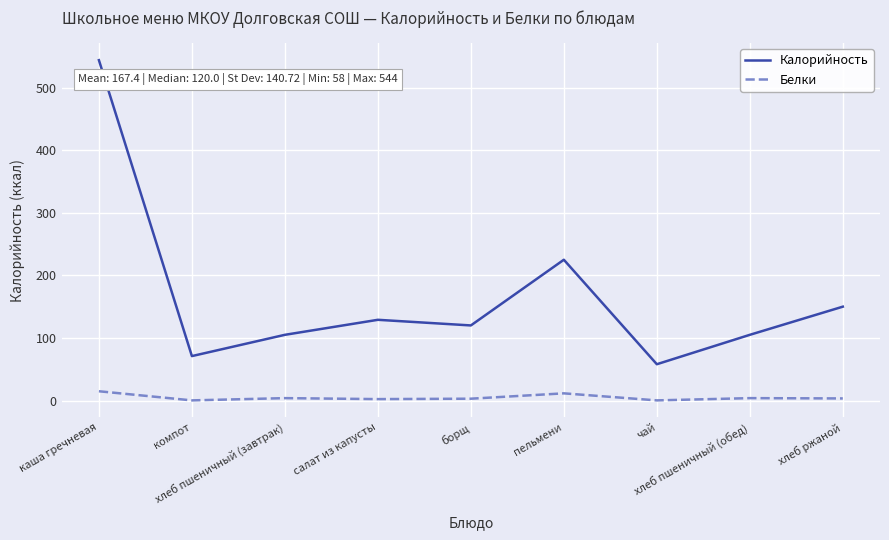

At how many categories does at least one series exceed 138?

3